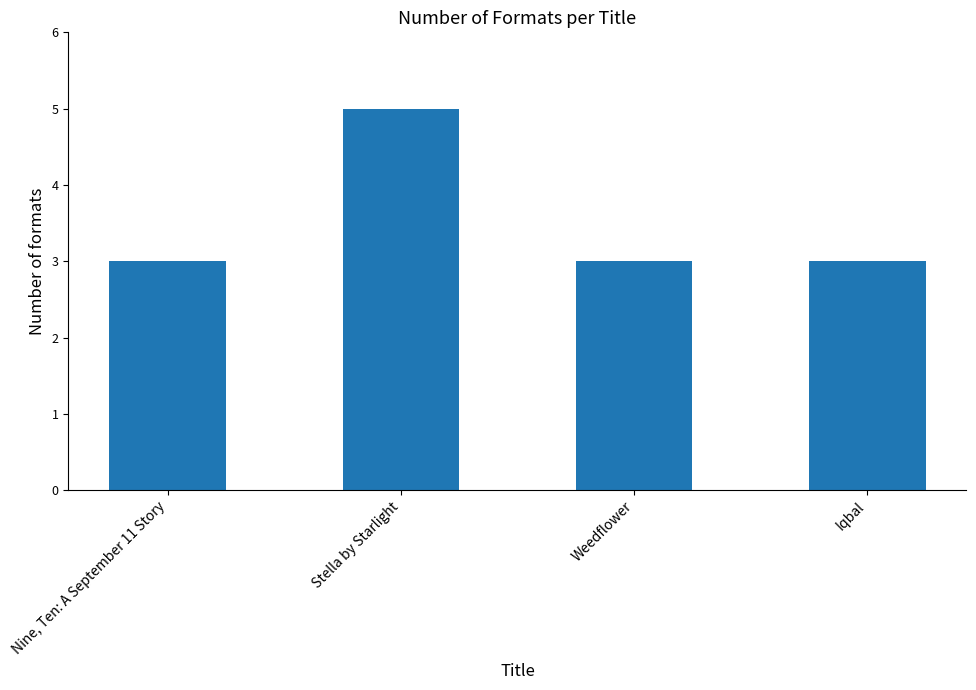

How many bars are there in total?

4